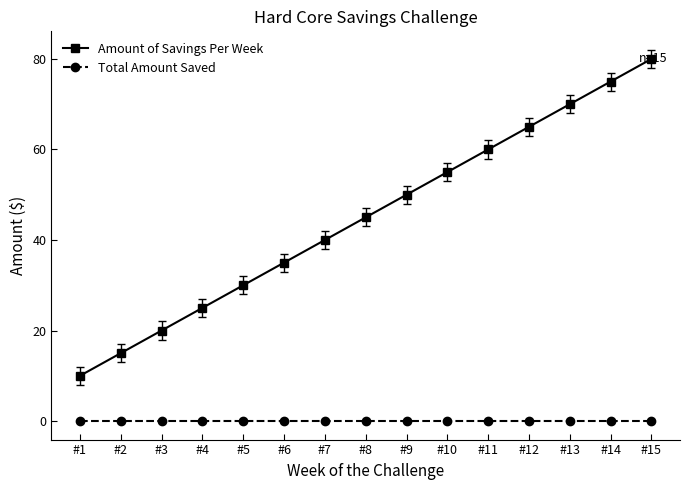

Is it true that Amount of Savings Per Week equals 82 at #11?

False